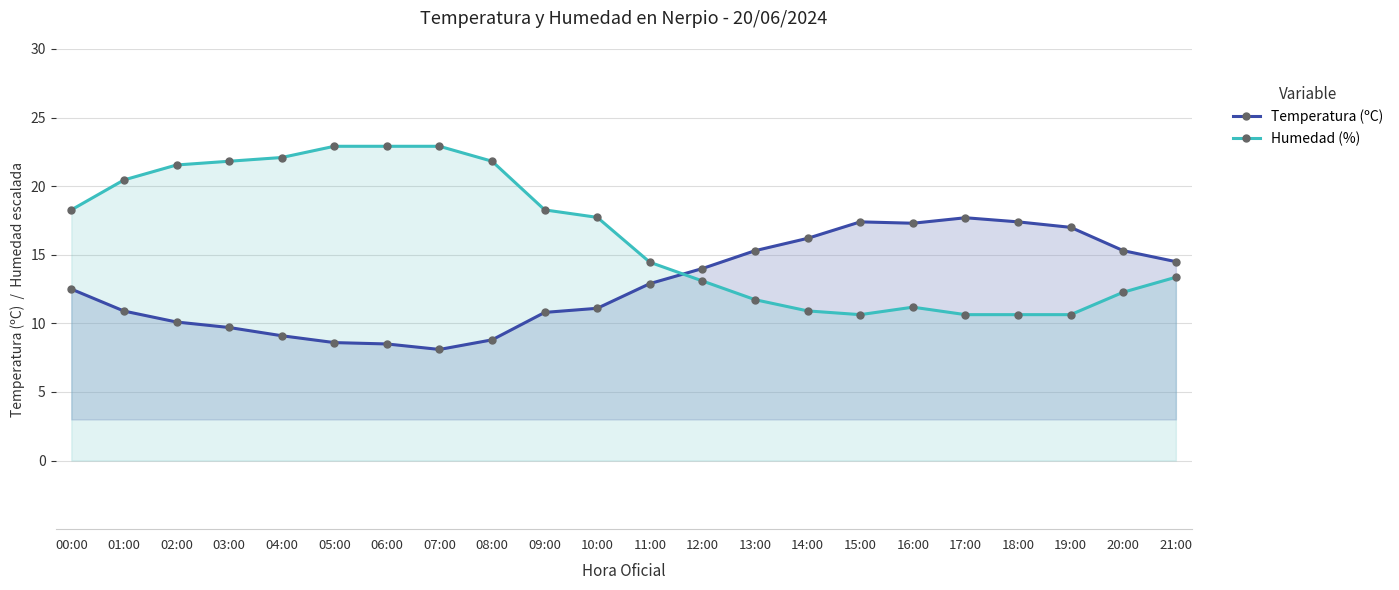

At which category does Temperatura (ºC) reach its first local peak?

15:00